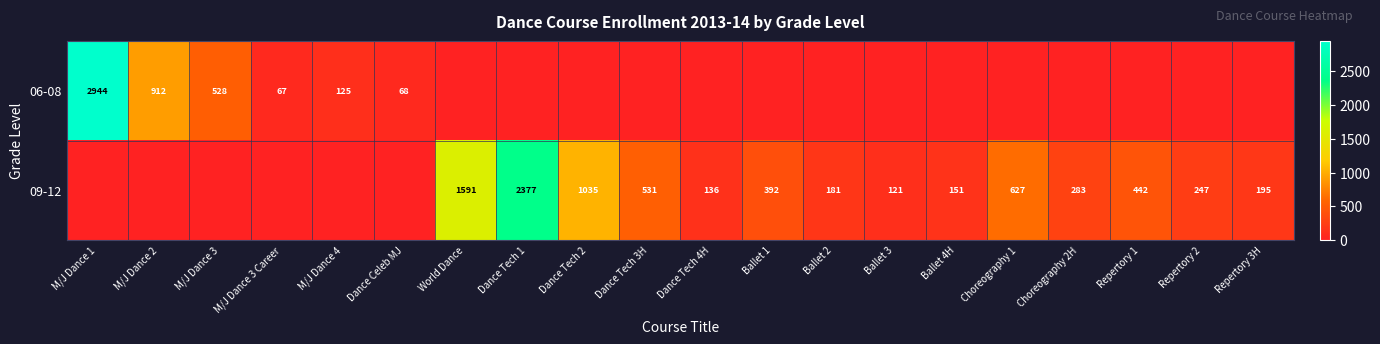

The value of 06-08 at M/J Dance 2 is 912. True or false?

True